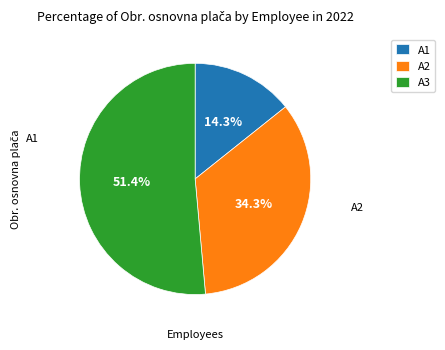

Which slice is the largest?

A3